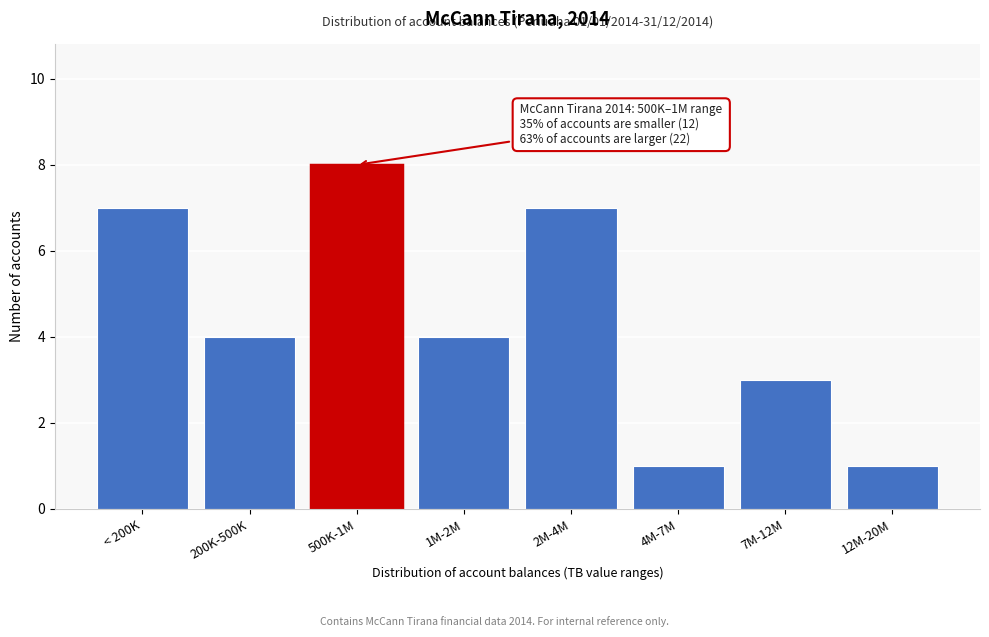

Reading right to left, extract all data points from this chart.

12M-20M=1	7M-12M=3	4M-7M=1	2M-4M=7	1M-2M=4	500K-1M=8	200K-500K=4	< 200K=7